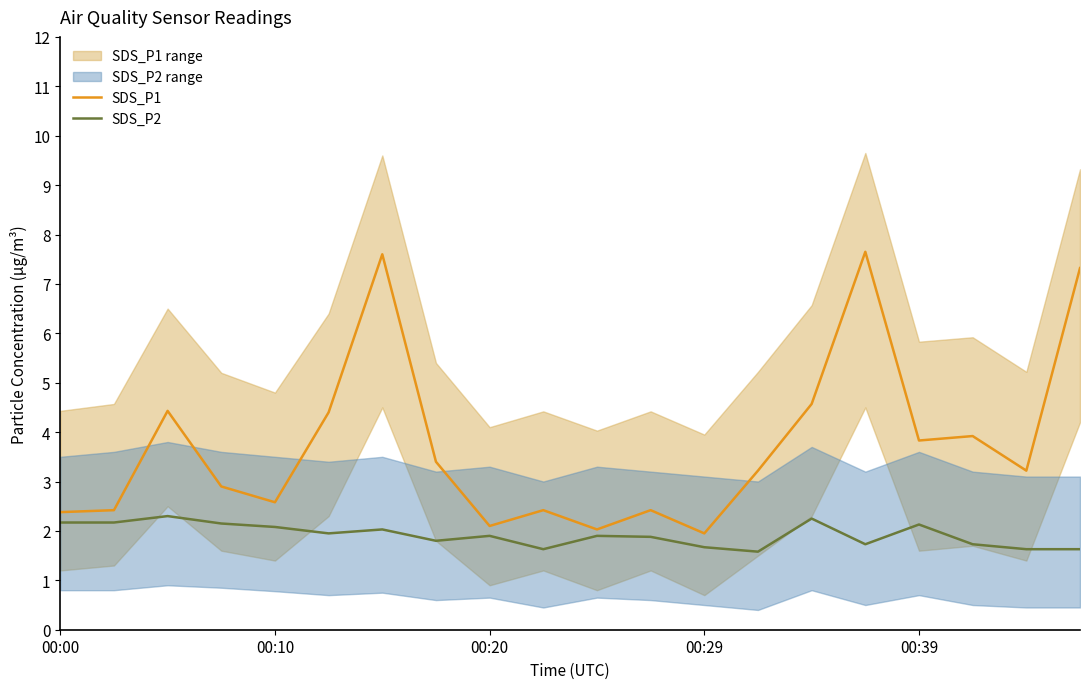

True or false: SDS_P2 has a value of 2.0 at 6.

True